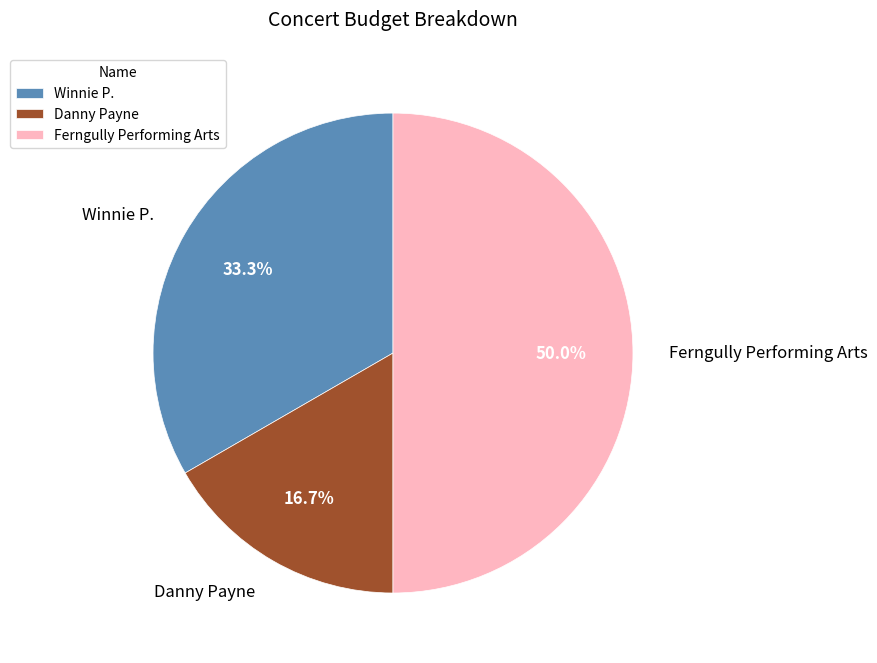

Approximately how many times larger is the value at Danny Payne compared to Winnie P.?

0.5